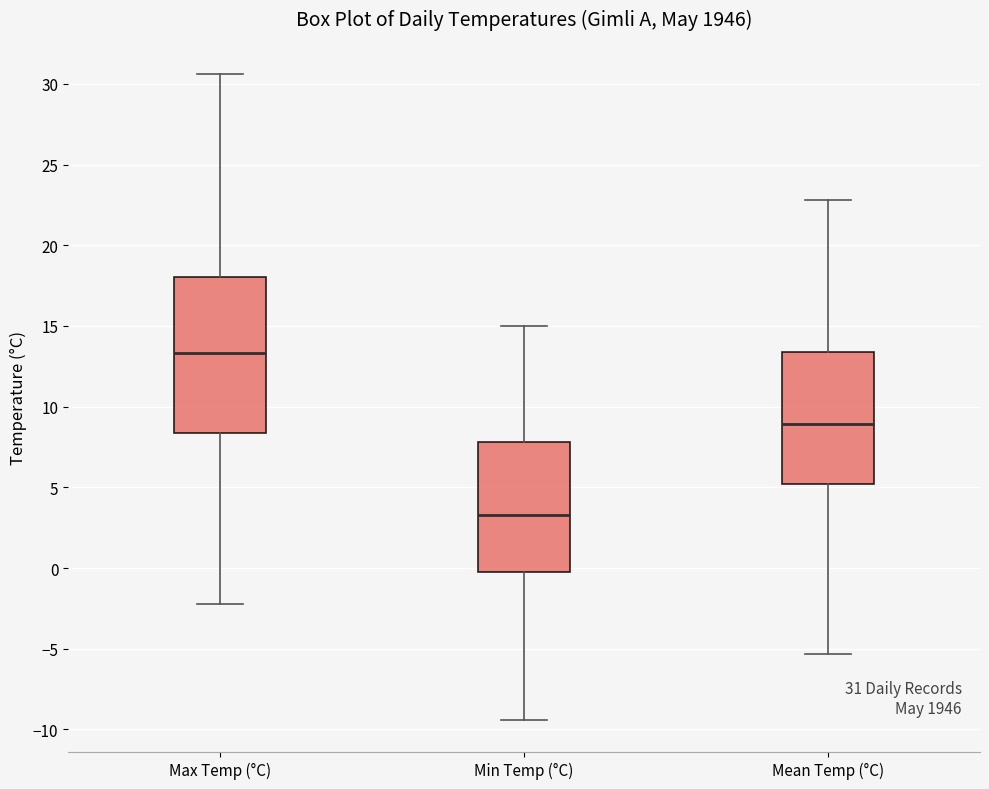

Comparing the boxes themselves (not the whiskers), which one is the tallest?

Max Temp (°C)